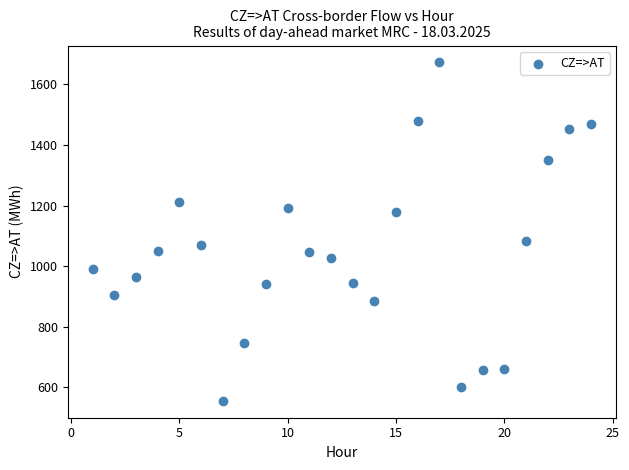

What is the range of Y values (max minus min)?

1117.7